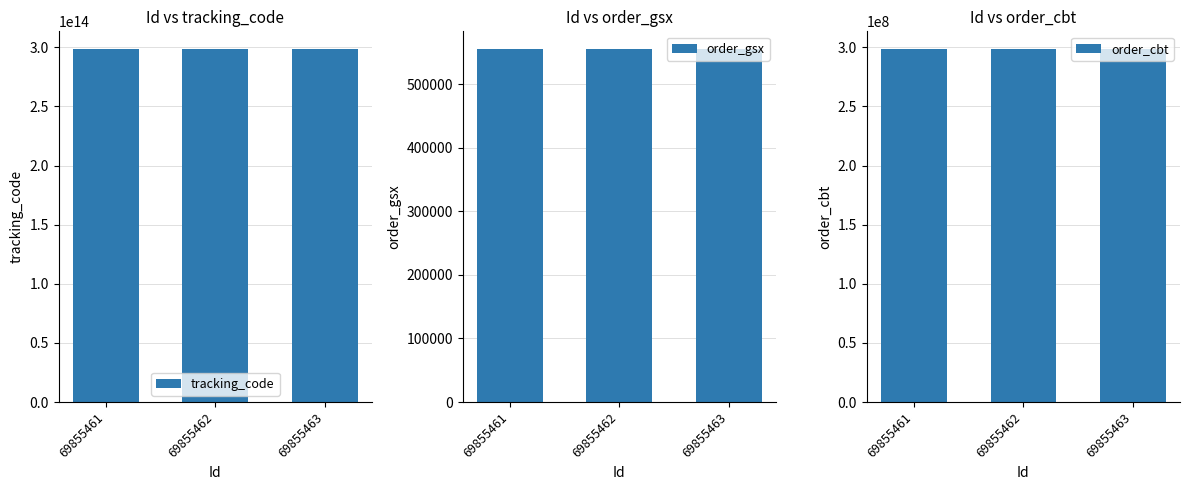

How many bars are there in each group?

3